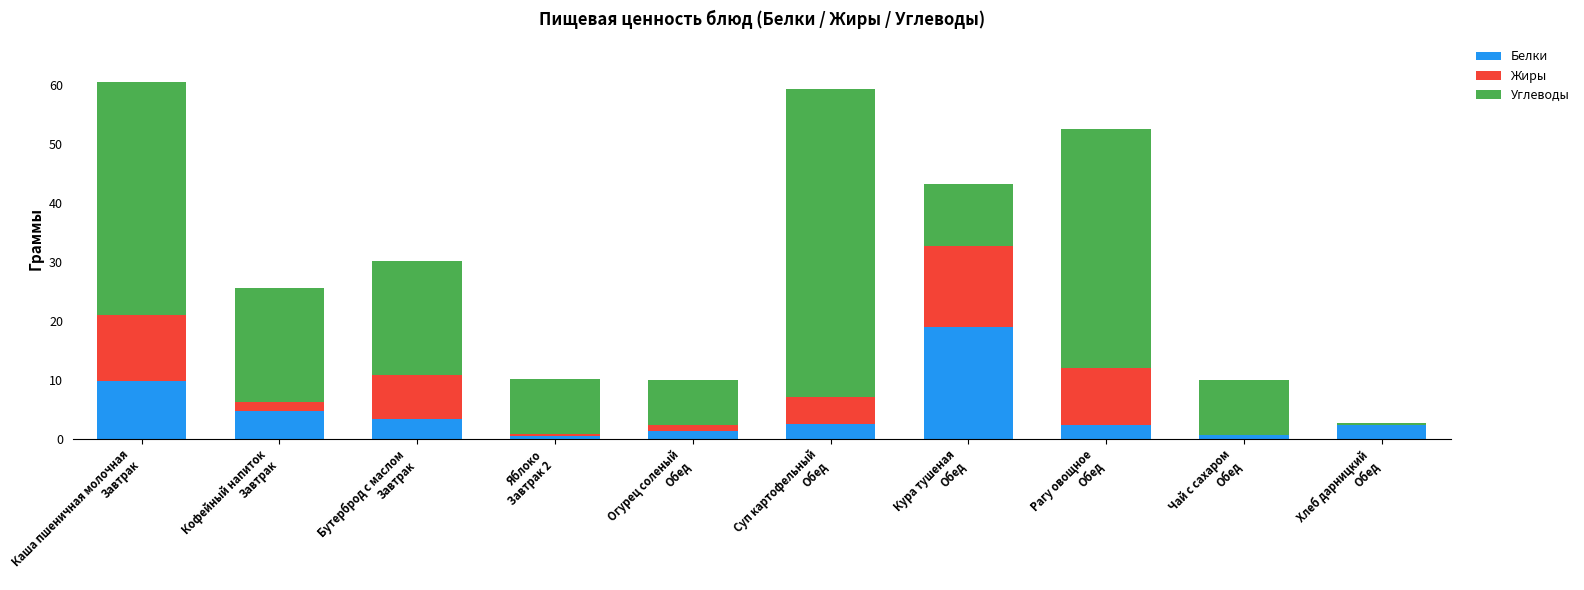

What is the highest value of the Белки series?

18.9